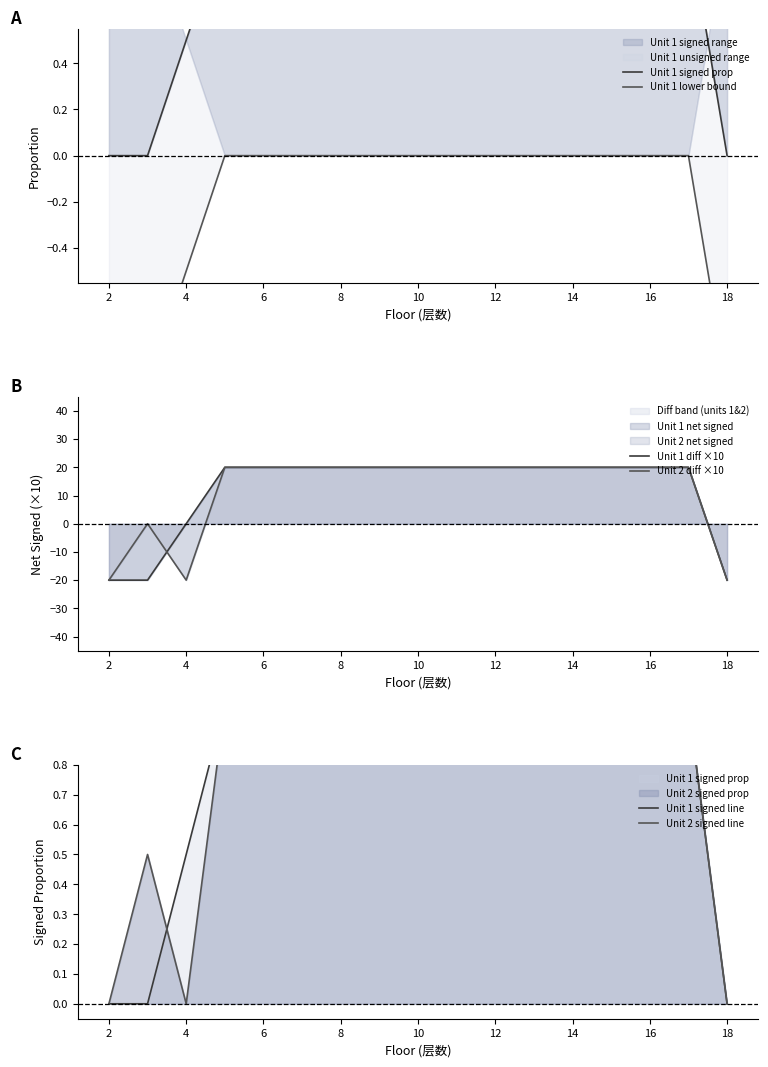

True or false: Unit 1 lower bound and Unit 1 signed line intersect in this chart.

False